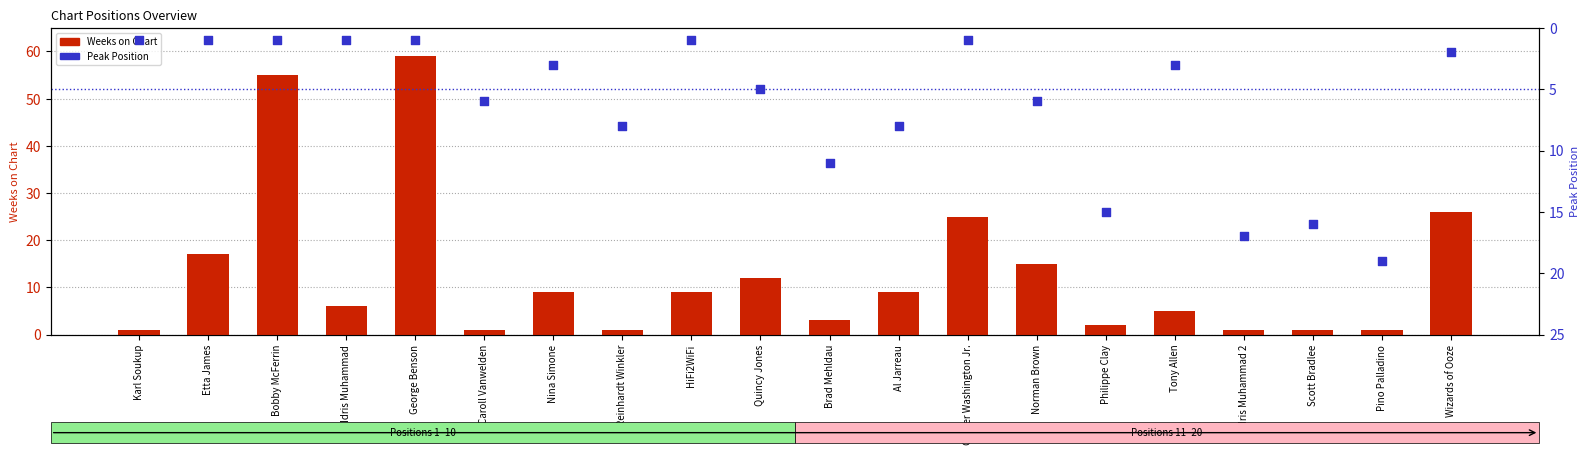

What are all the series names shown in the legend?

Weeks on Chart, Peak Position